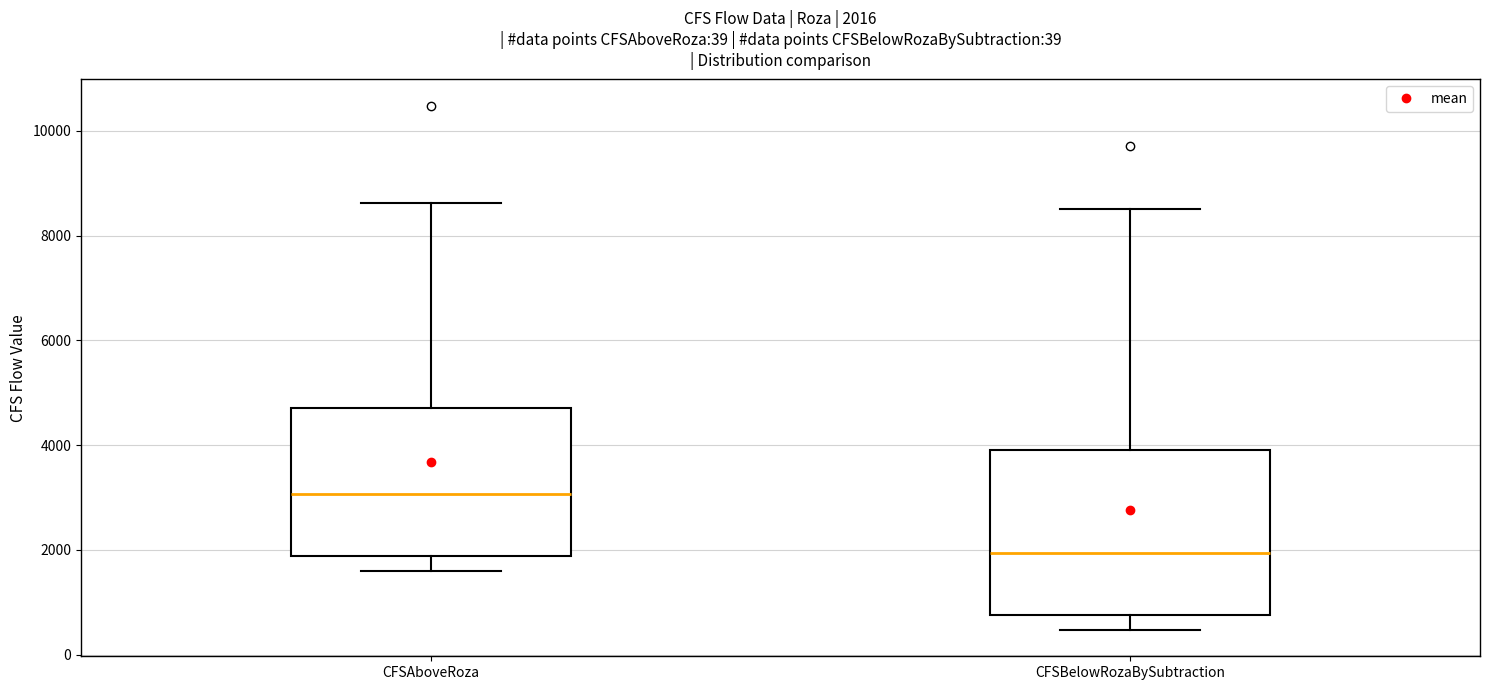

Which box is the tallest, from its lower edge to its upper edge?

CFSBelowRozaBySubtraction